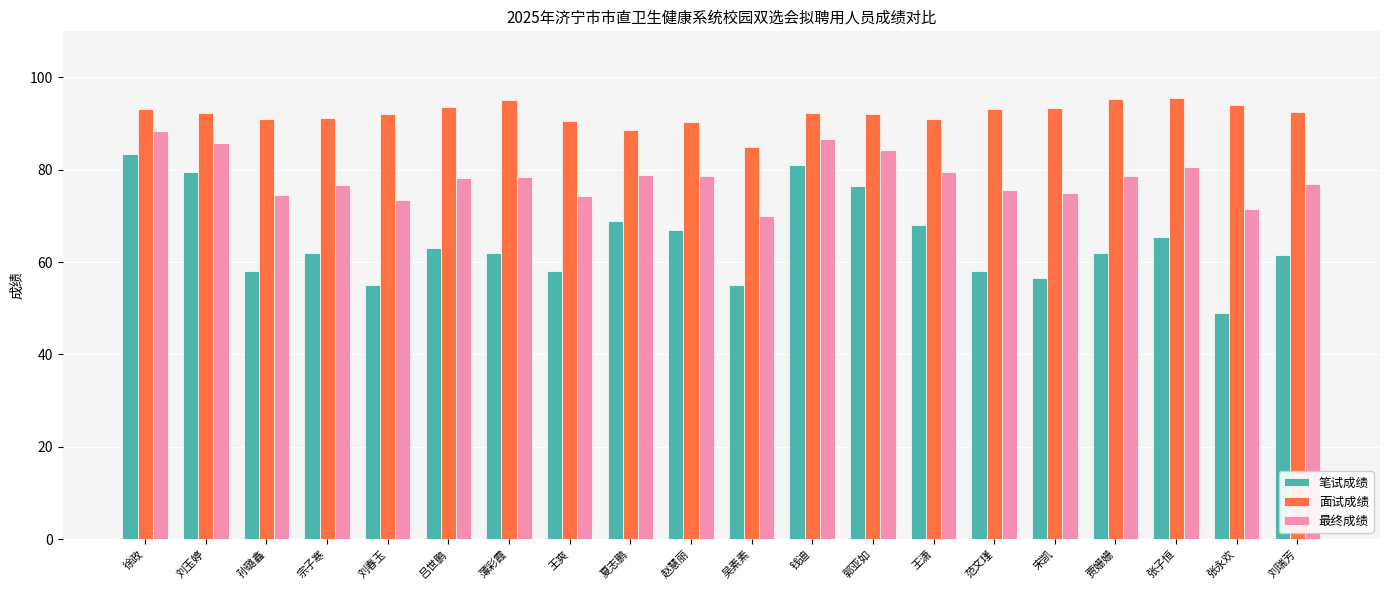

List the series in order of their overall mean, lowest first.

笔试成绩, 最终成绩, 面试成绩